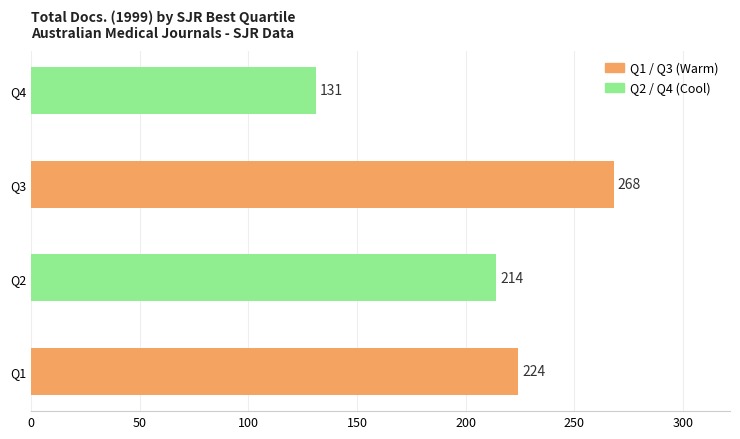

Reading top to bottom, transcribe all the data shown in this chart.

131	268	214	224